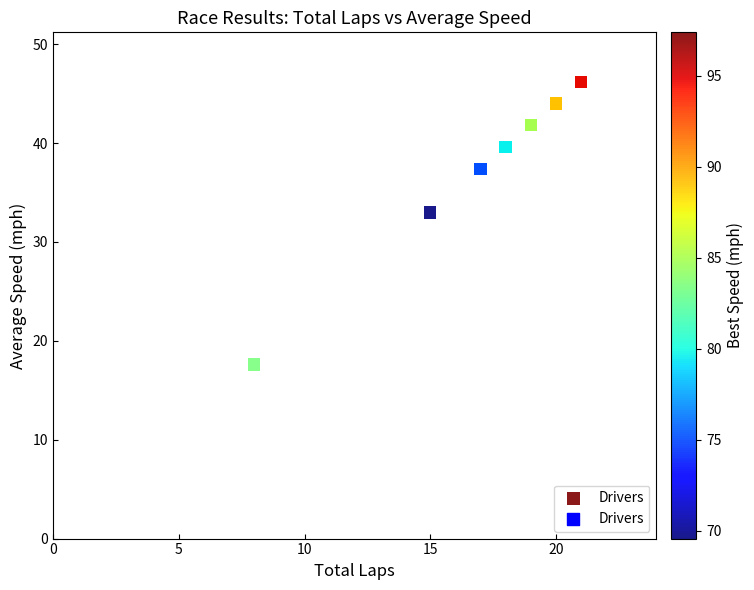

What Y value in the scatter plot is closest to 31?

33.0